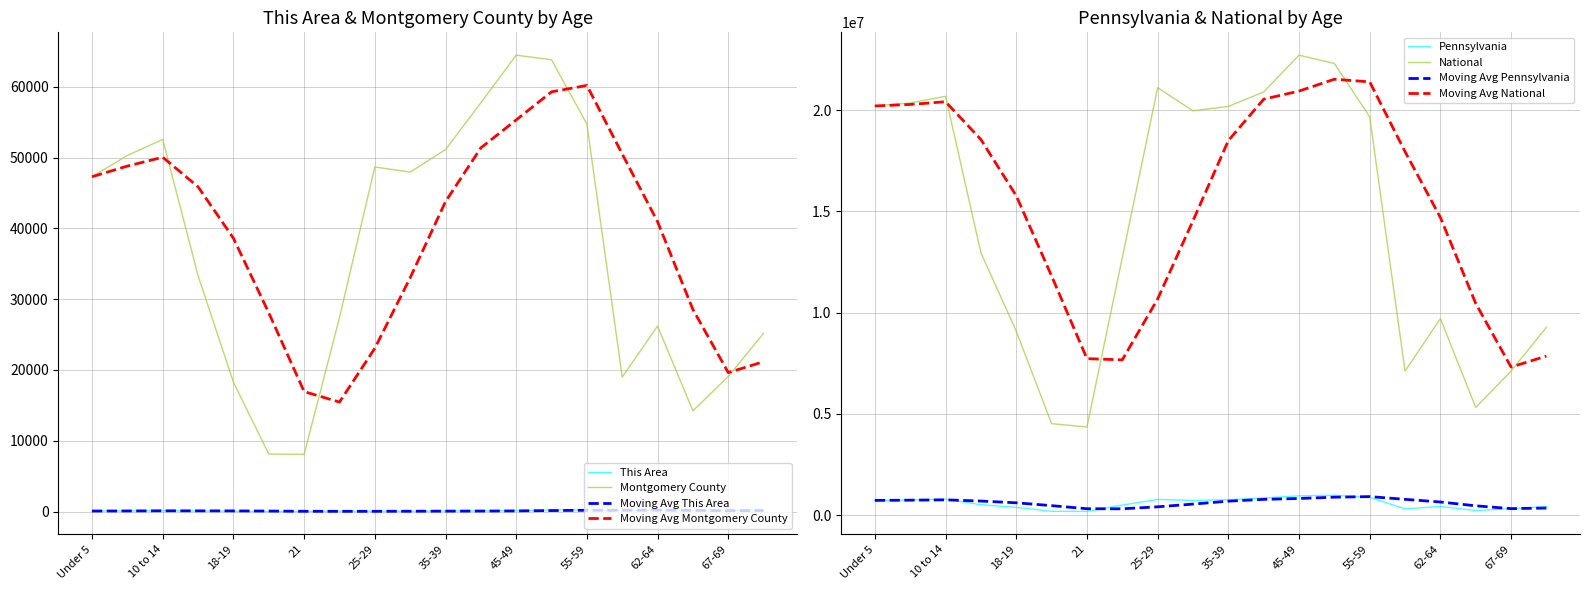

What is the value of the National point at the 6th from the left?

4519129